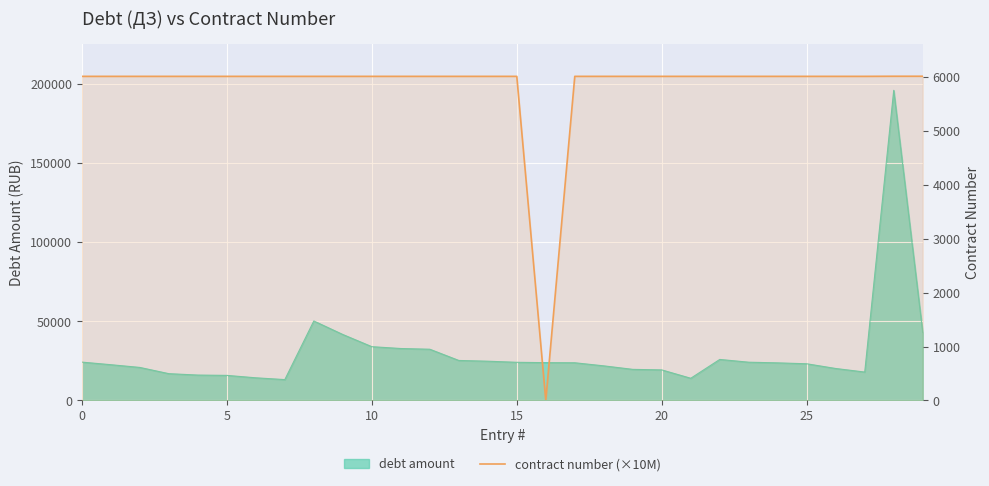

How many categories are shown in the chart?

30